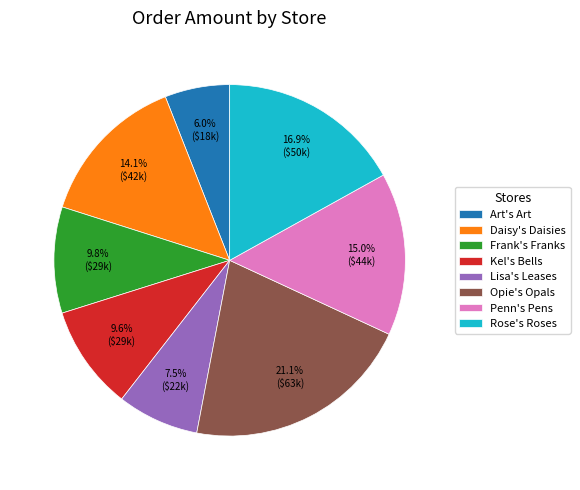

What percentage do Frank's Franks and Kel's Bells together represent?

19.4%